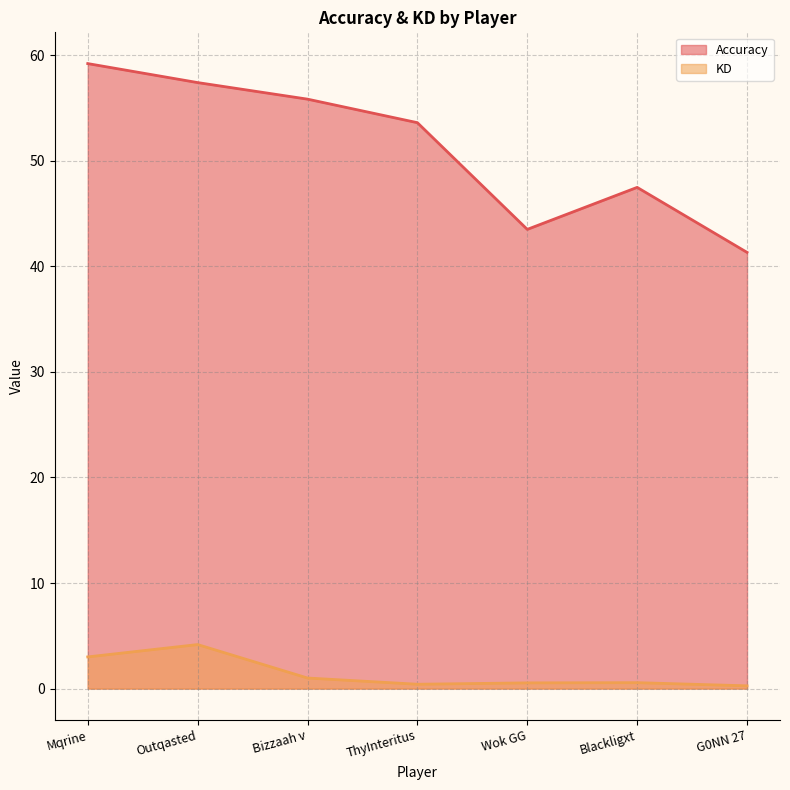

How many series are shown in this chart?

2